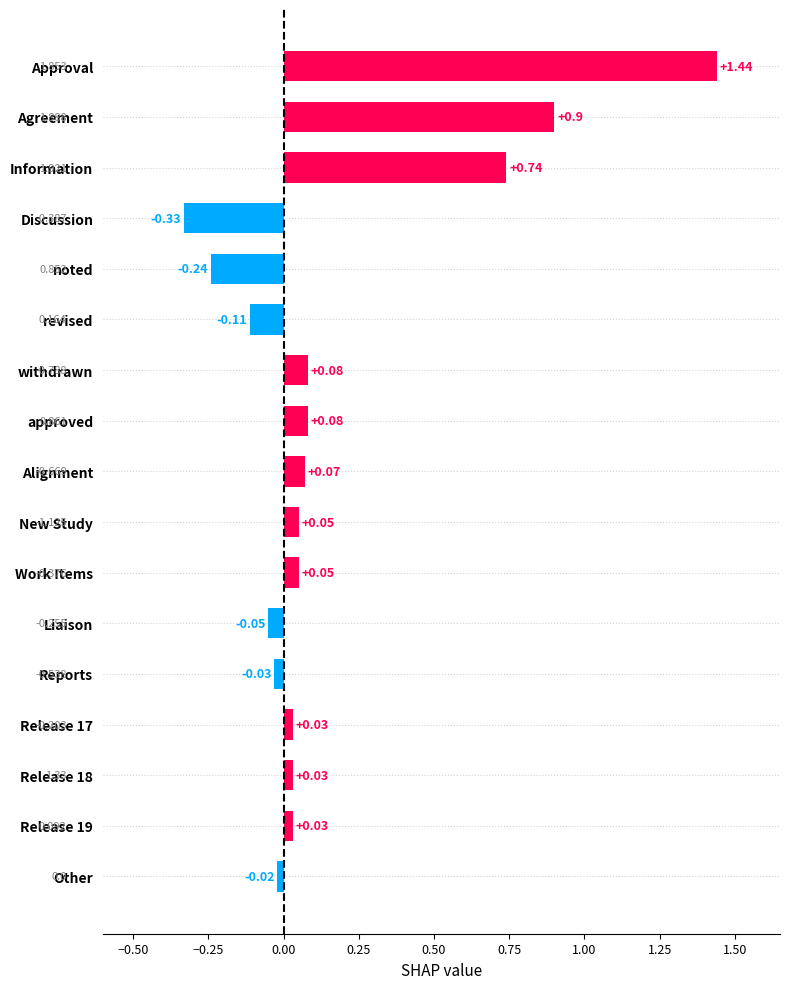

What is the sum of all values?

2.7